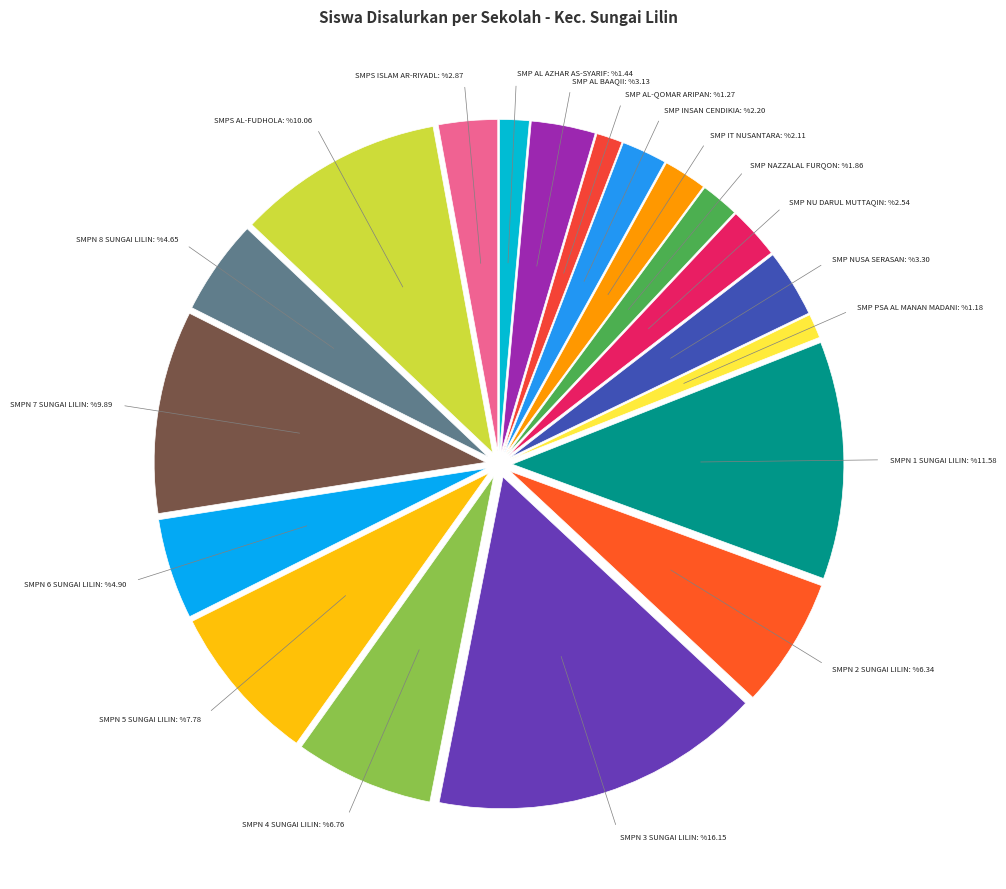

Is it true that SMPN 1 SUNGAI LILIN is 6% of the pie?

False